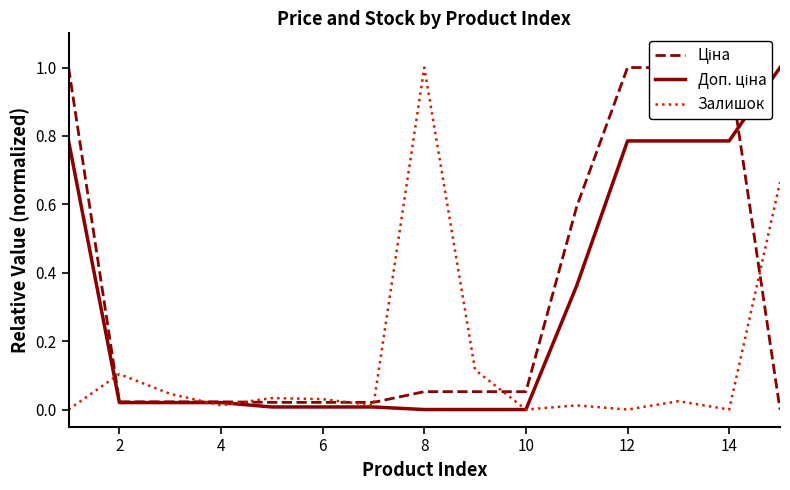

Is the value of Доп. ціна at 0 greater than the value of Залишок at 14?

No